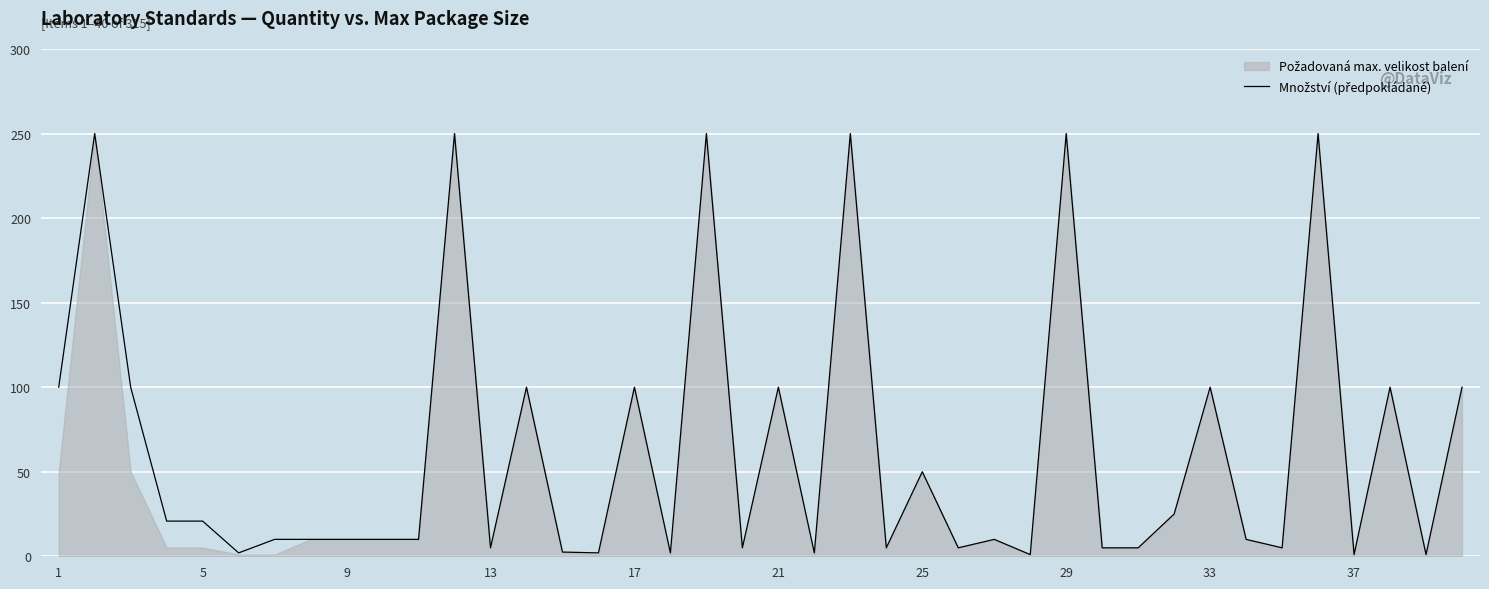

What is the value of the 25th point from the left?

50.0